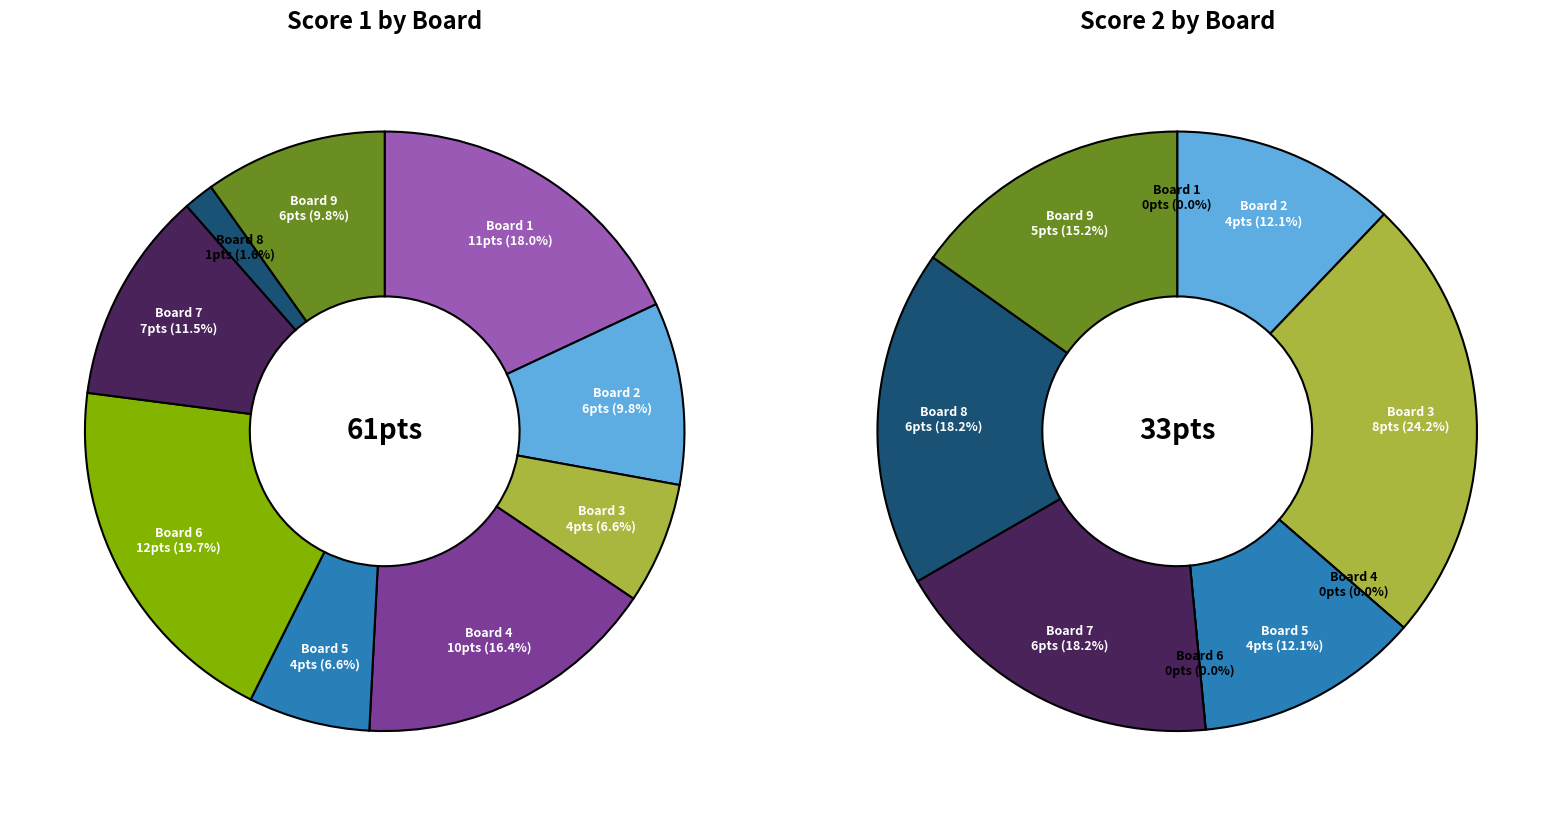

To the nearest percent, what is the difference between the largest and smallest slice percentages?

24%